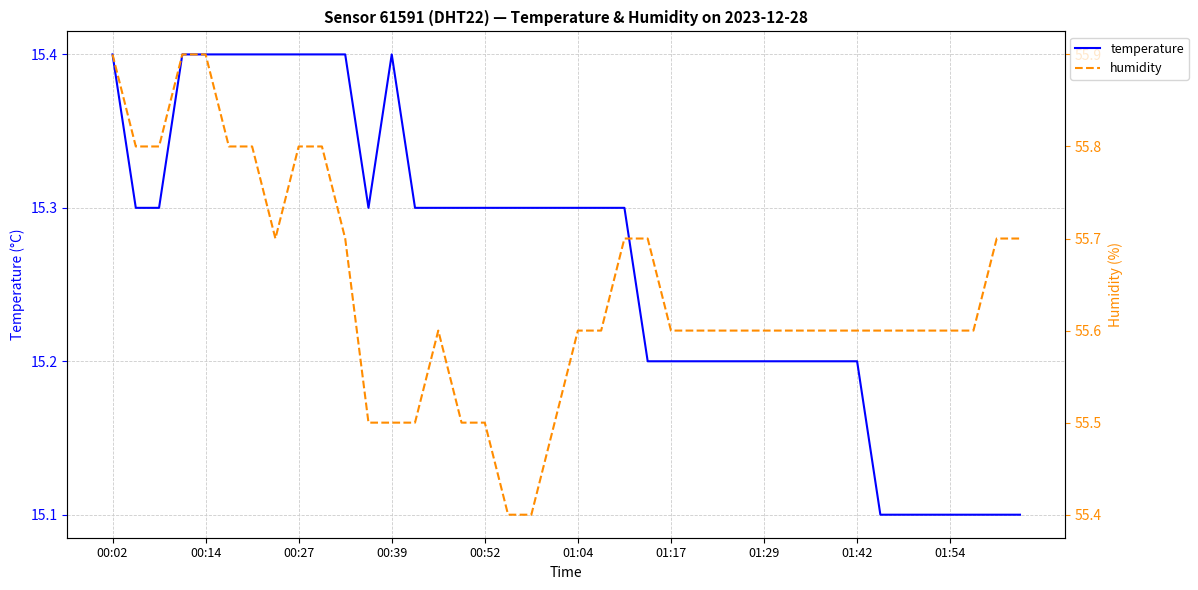

How many interior local valleys does the humidity series have?

1